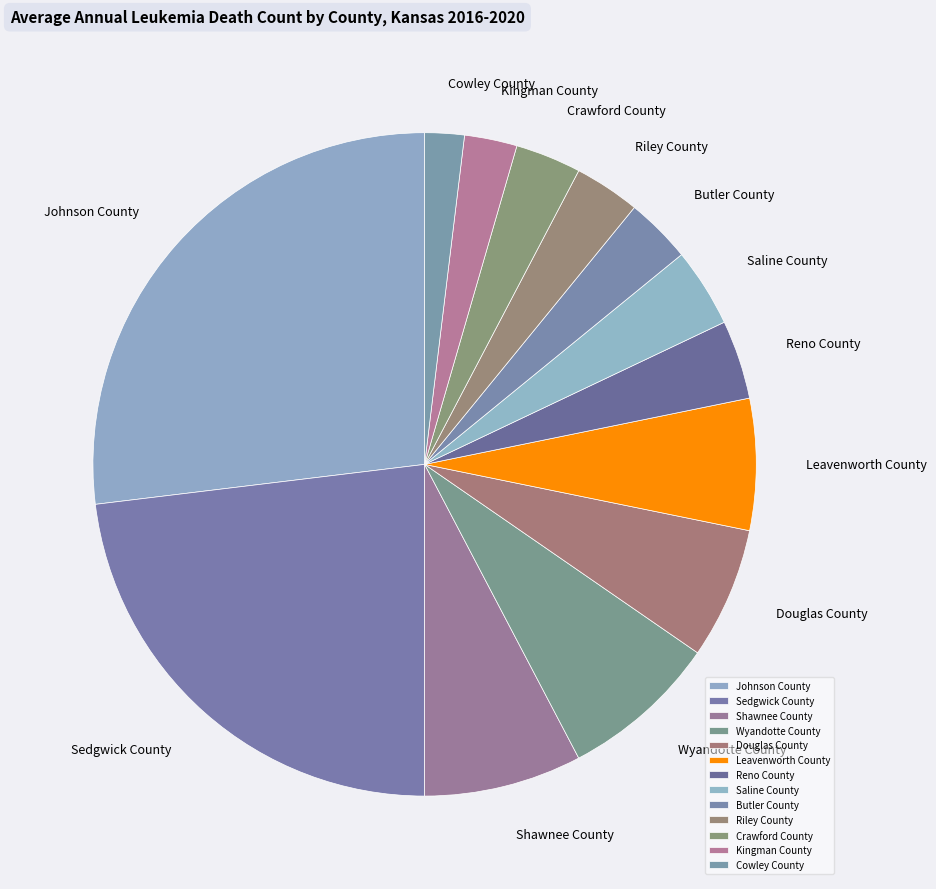

Does Saline County represent more than half of the total?

No